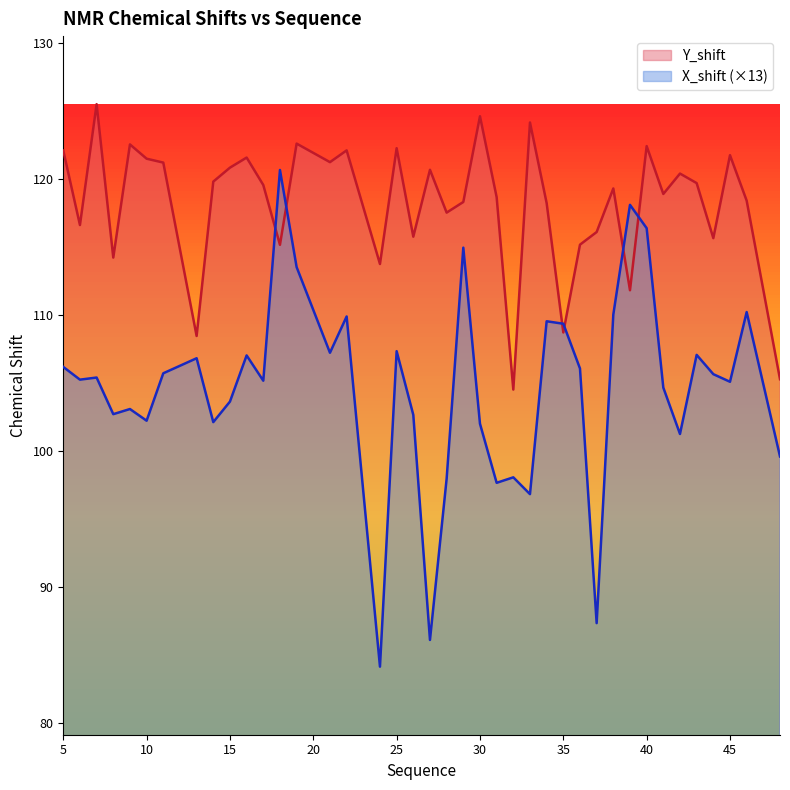

List the series in order of their peak value, lowest first.

X_shift (×13), Y_shift